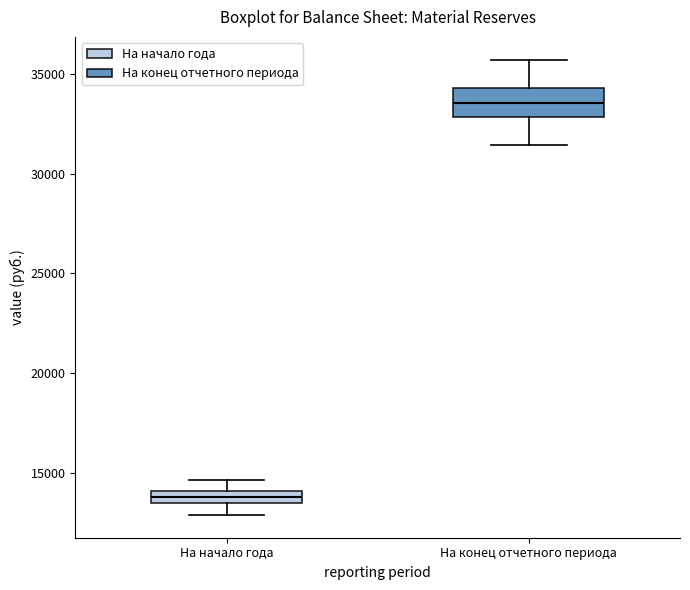

Comparing the boxes themselves (not the whiskers), which one is the tallest?

На конец отчетного периода